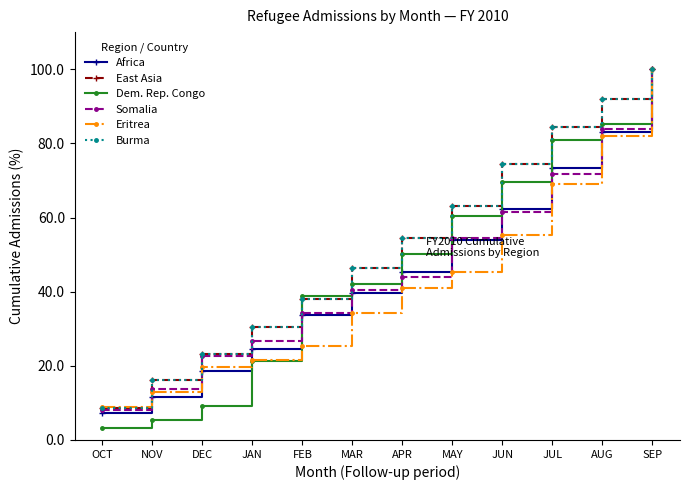

What is the label of the 8th point from the right?

FEB